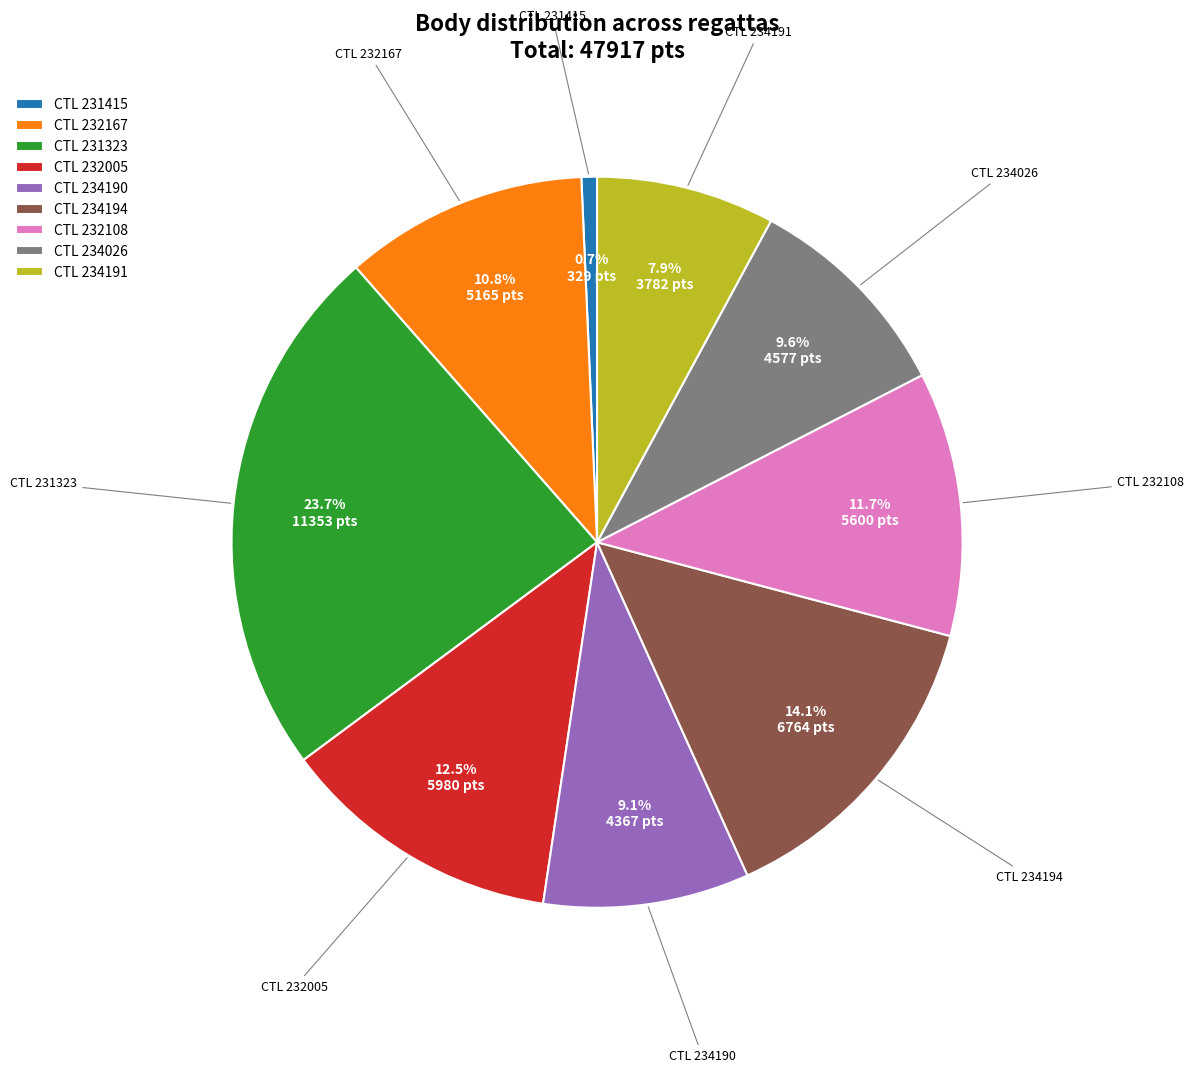

Do CTL 234194 and CTL 232005 together represent more than half of the pie?

No